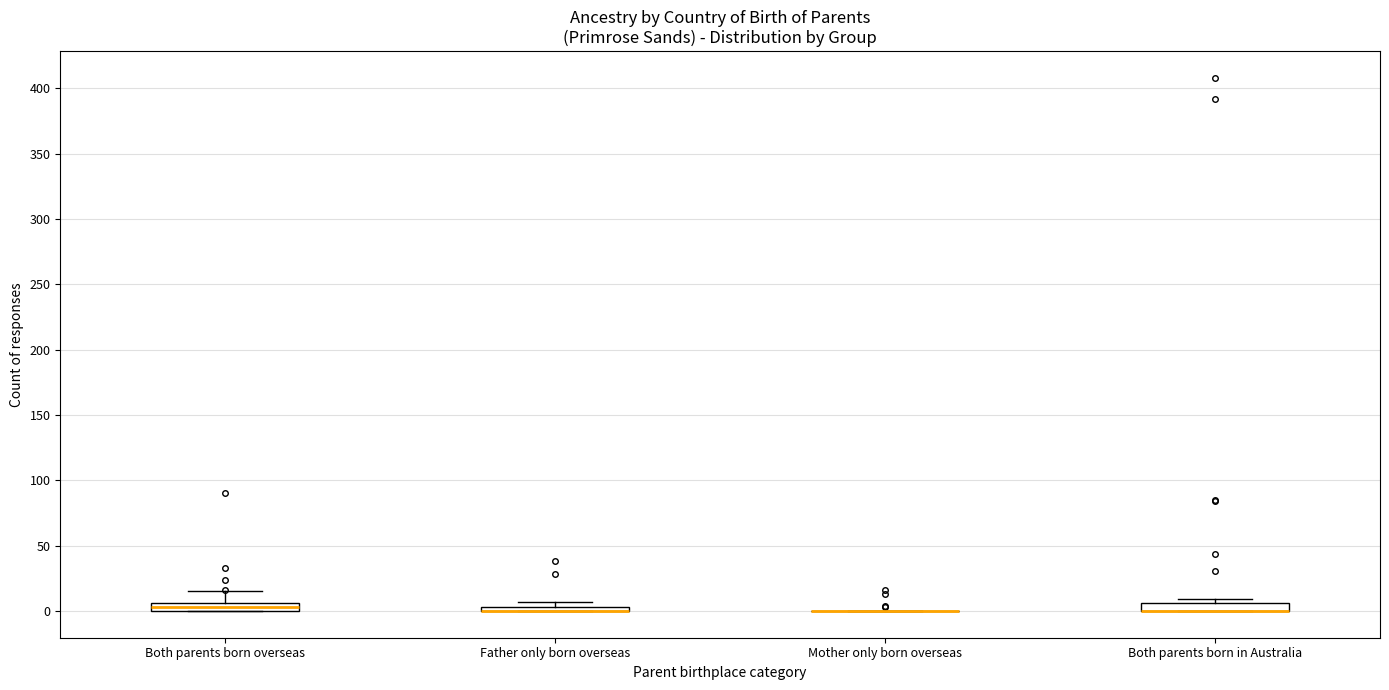

Where is the lower edge of the box for Father only born overseas on the y-axis? The values are not printed on the chart, so give them approximately, as read against the axis.

0